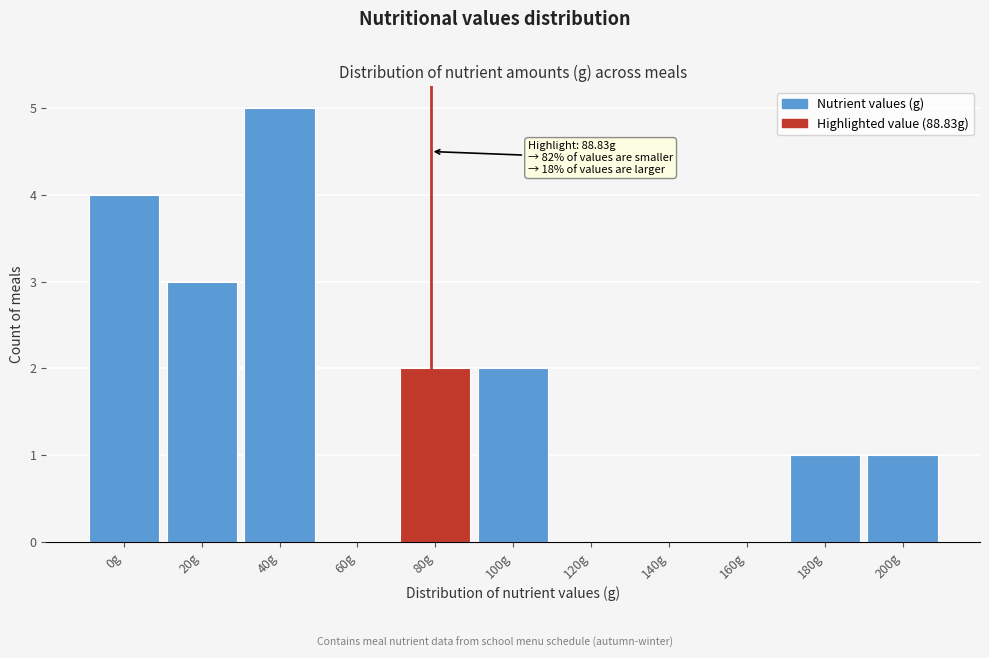

Reading left to right, transcribe all the data shown in this chart.

0g=4	20g=3	40g=5	60g=0	80g=2	100g=2	120g=0	140g=0	160g=0	180g=1	200g=1